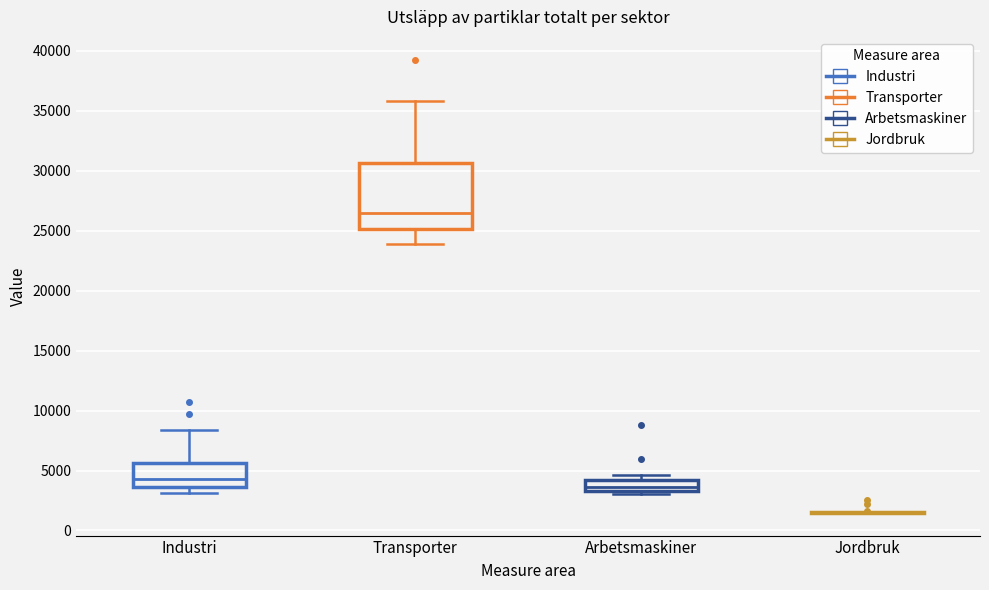

Reading left to right, transcribe this box plot: for each box, give where its median line is, the range the box spans, and where its two whiskers end, as read against the y-axis. The values are not printed on the chart, so give them approximately, as read against the axis.

Industri: median 4500, box 3500 to 5500, whiskers 3000 to 8500
Transporter: median 26500, box 25000 to 30500, whiskers 24000 to 36000
Arbetsmaskiner: median 3500 (inside the box), box 3500 to 4000, whiskers 3000 to 4500
Jordbruk: box collapsed to a line at 1500, whiskers 1500 to 1500